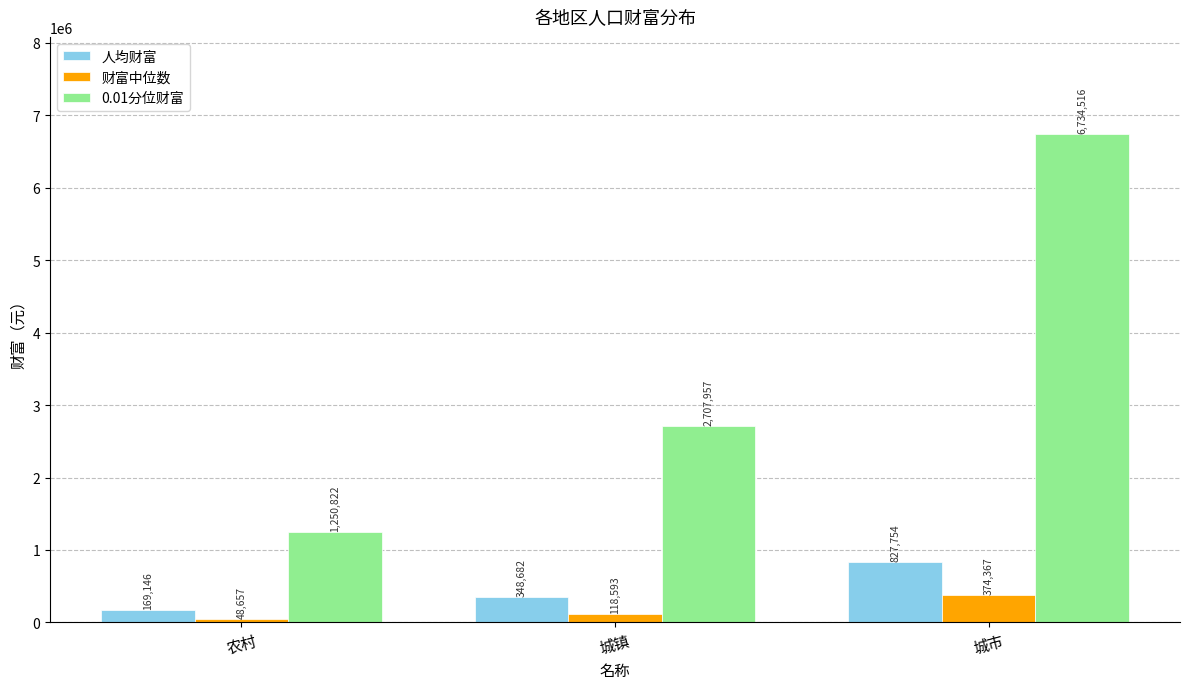

What is the approximate value of 人均财富 at 城镇, to the nearest 100?

348700